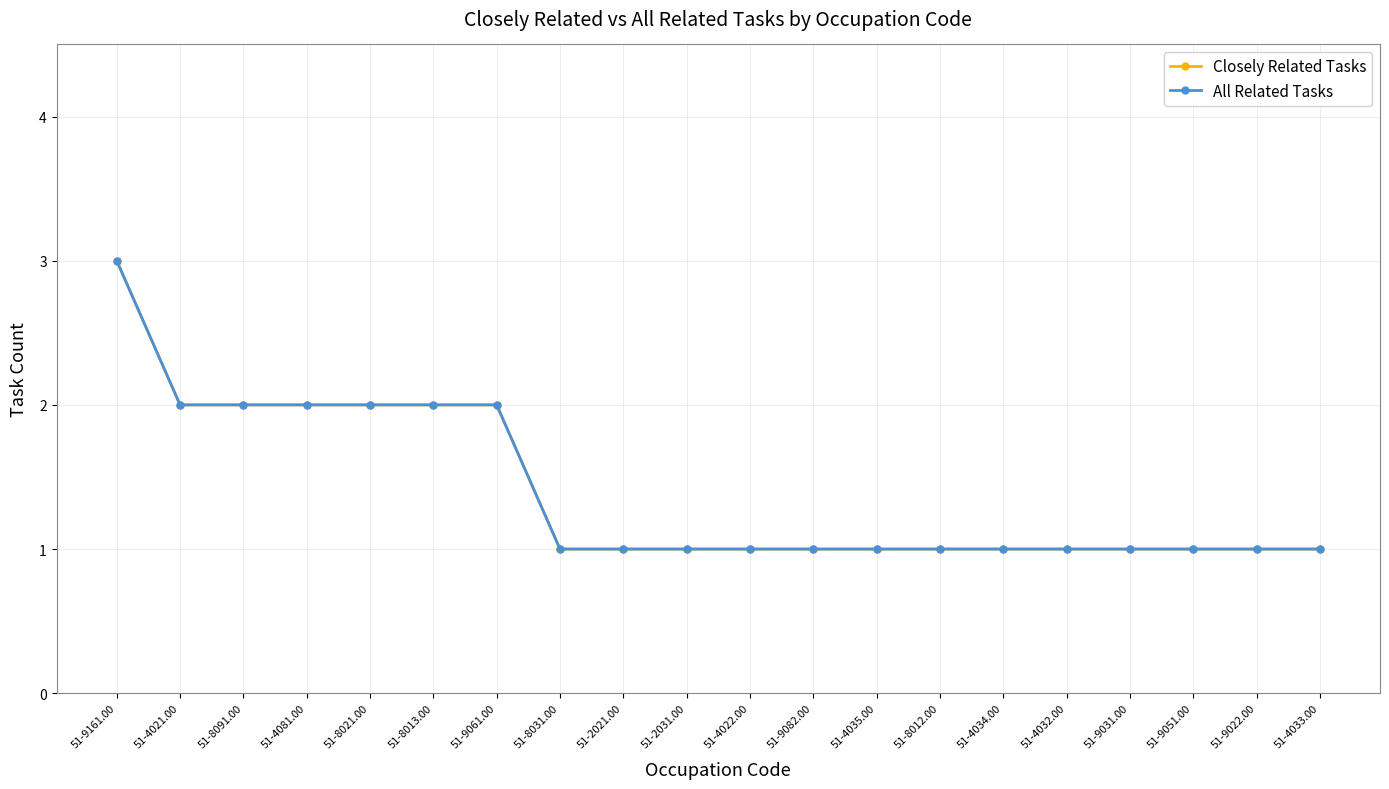

At how many categories does at least one series exceed 2?

1